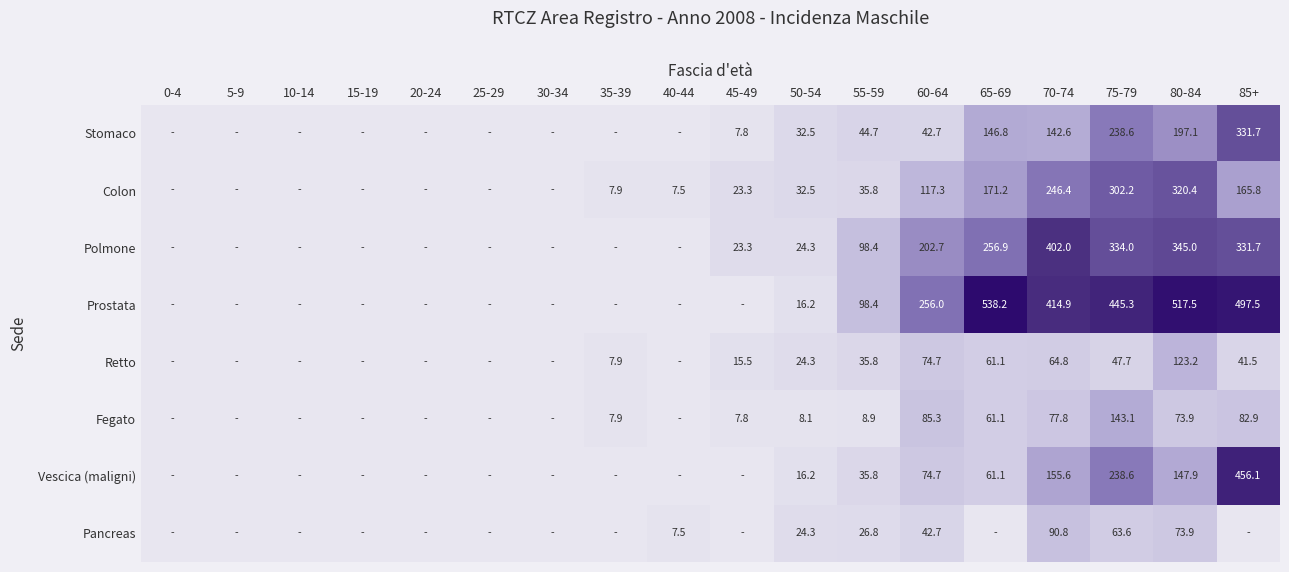

The Stomaco series shows 83.5 at 70-74. True or false?

False